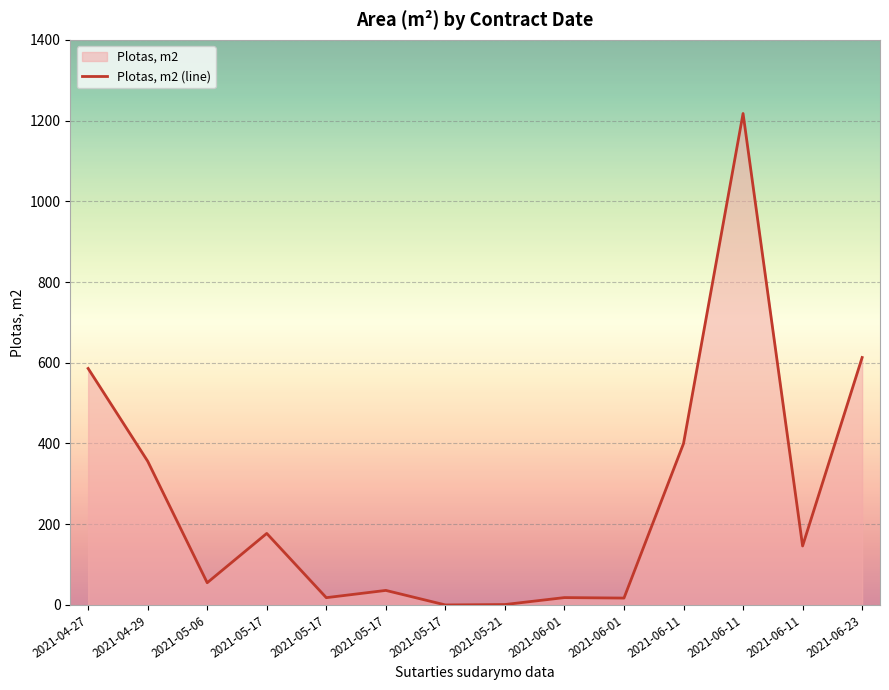

What is the label of the 5th point from the left?

2021-05-17